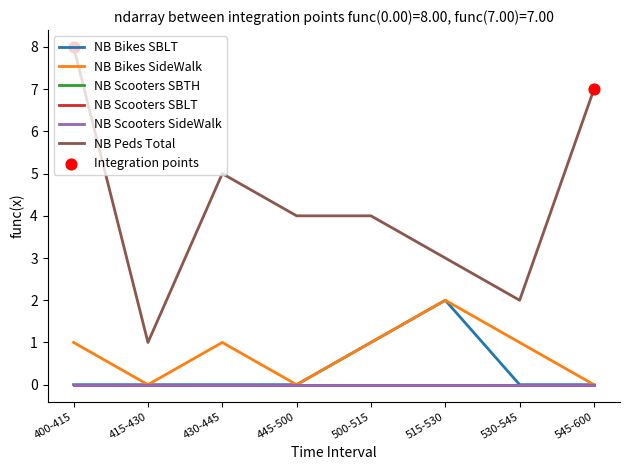

What is the total value across all series at 430-445?

6